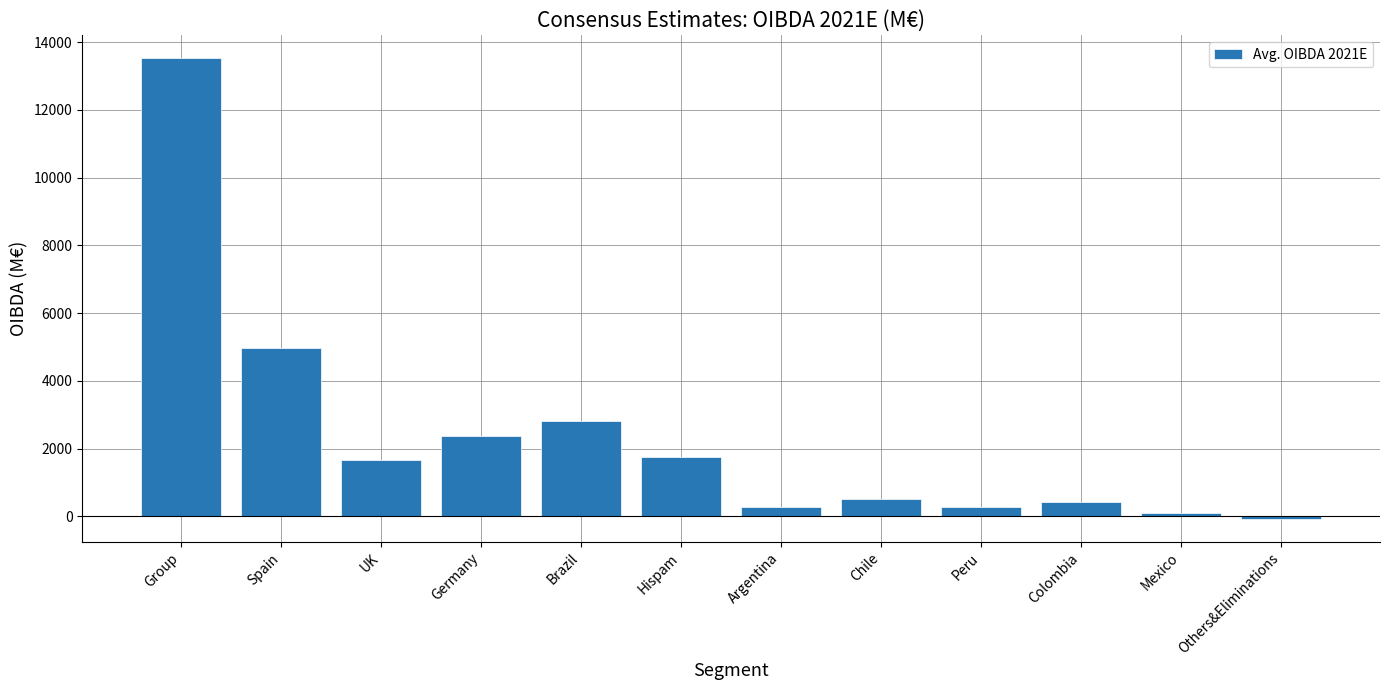

What is the sum of the values at Brazil and UK?

4485.0